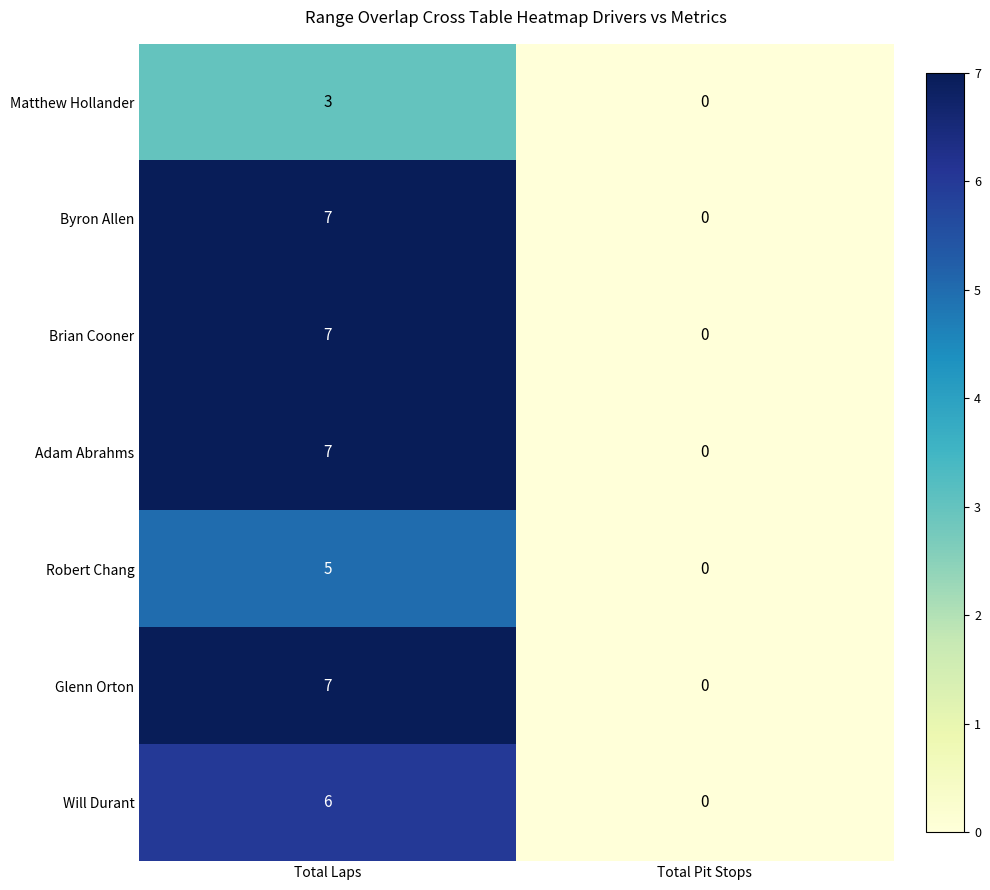

Is the value of Byron Allen at Total Laps greater than the value of Matthew Hollander at Total Pit Stops?

Yes